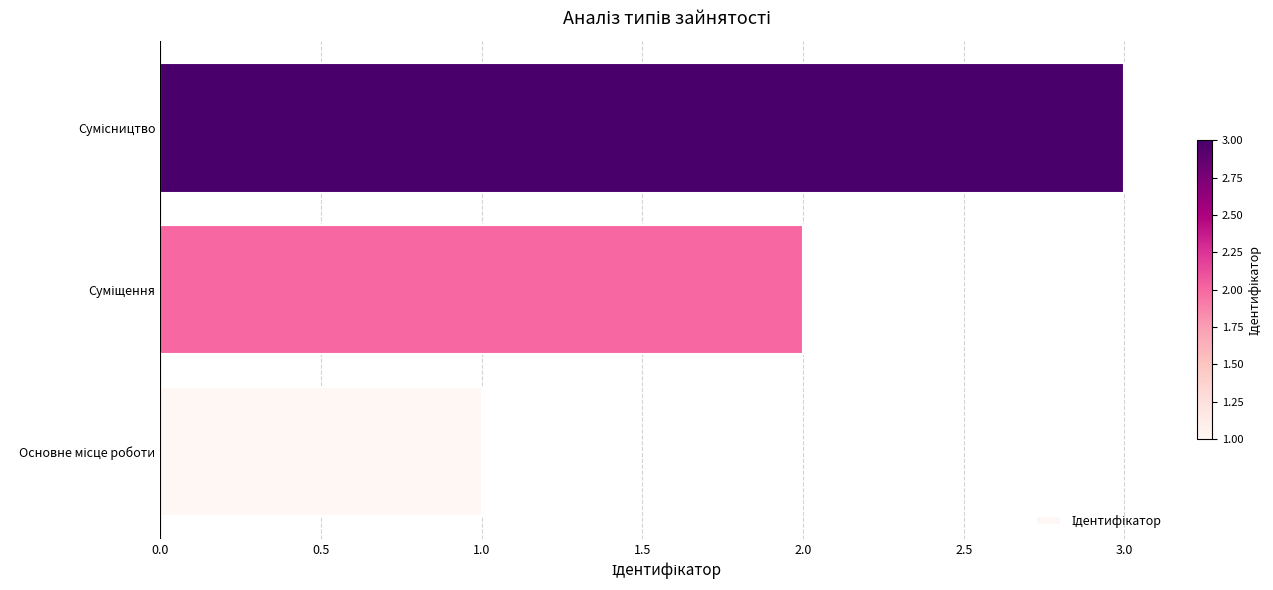

What is the maximum value shown in the chart?

3